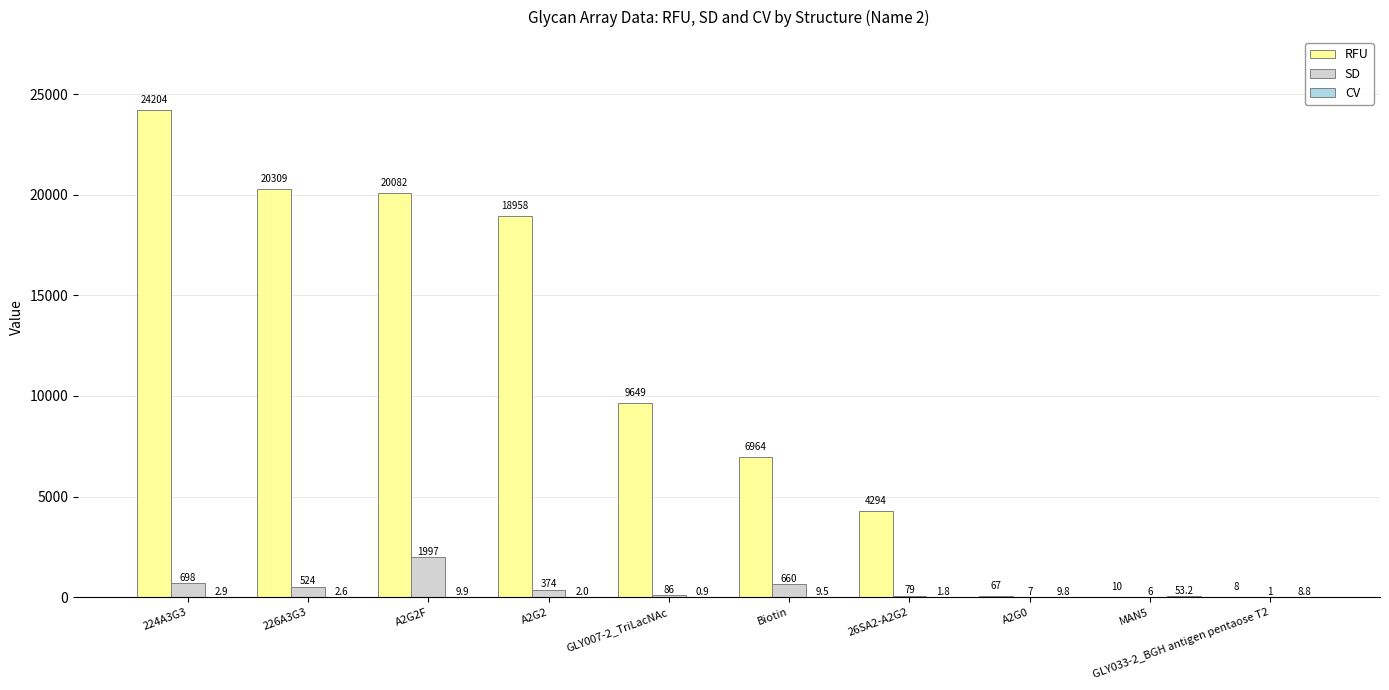

At which label is SD closest to 998?

224A3G3